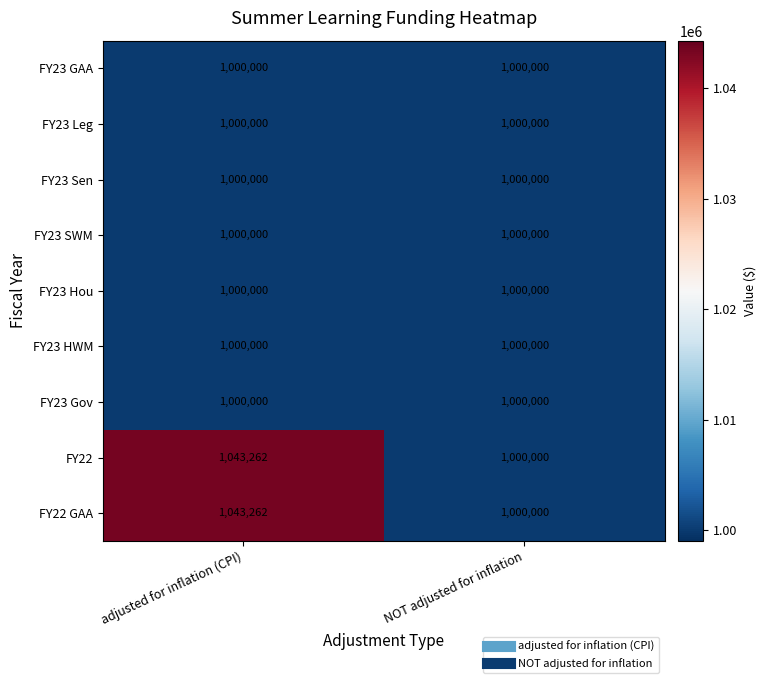

Which label corresponds to the largest value in the chart?

adjusted for inflation (CPI)